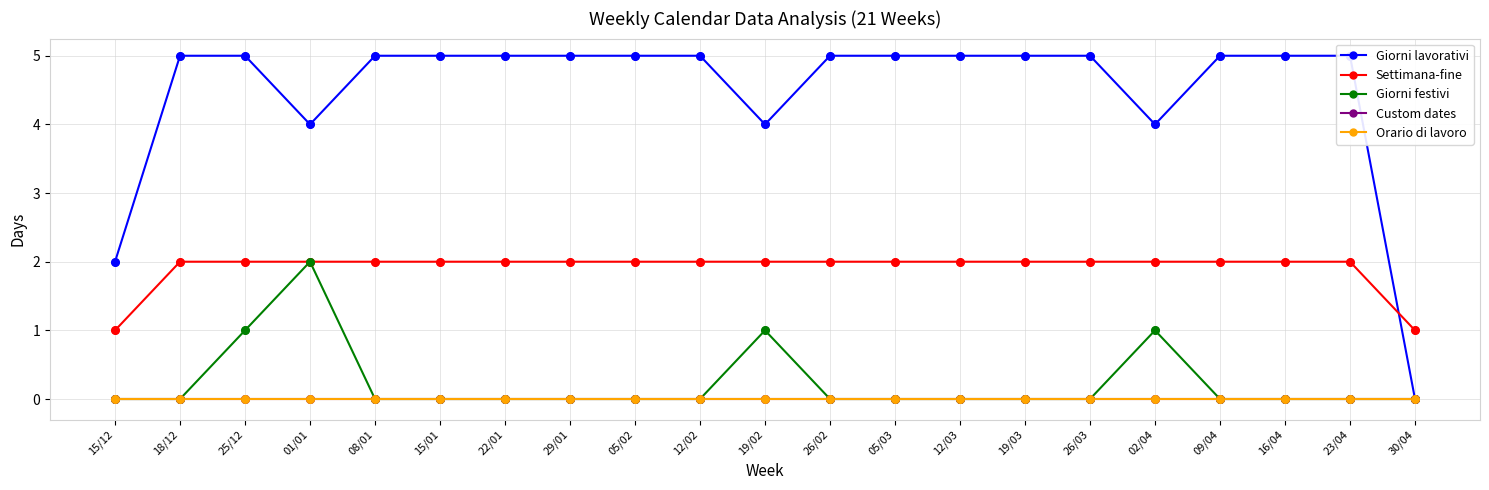

At which category is the sum across all series the highest?

25/12